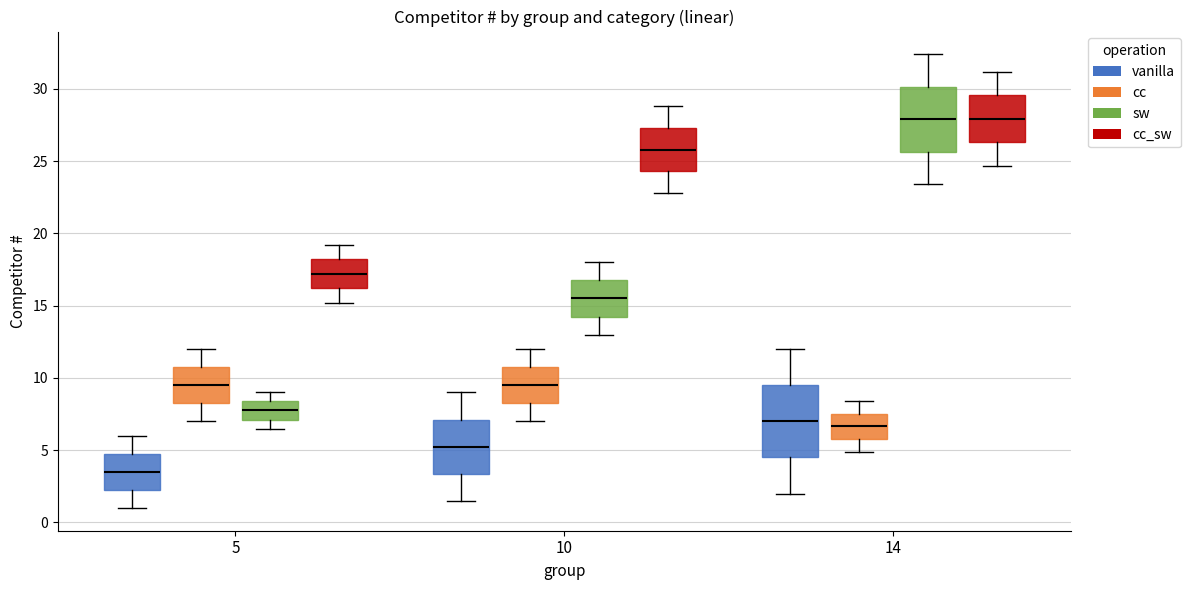

Where does the upper whisker of the box for 10 (cc) end on the y-axis? The values are not printed on the chart, so give them approximately, as read against the axis.

12.0